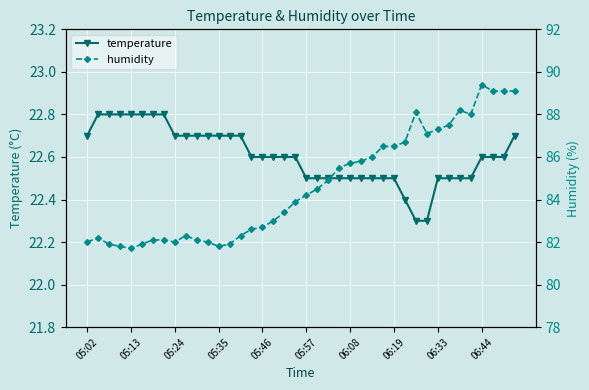

What is the average value of the humidity series?

84.6